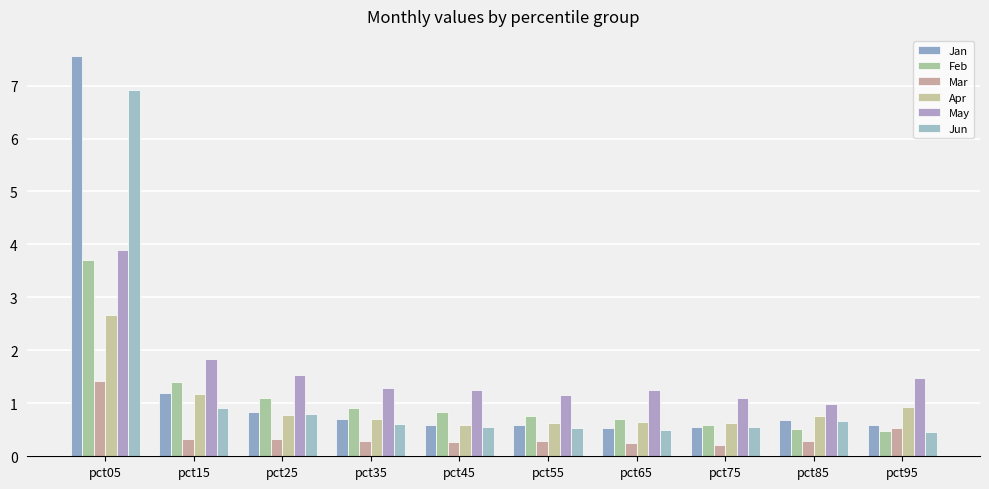

Is it true that Apr equals 2.7 at pct05?

True